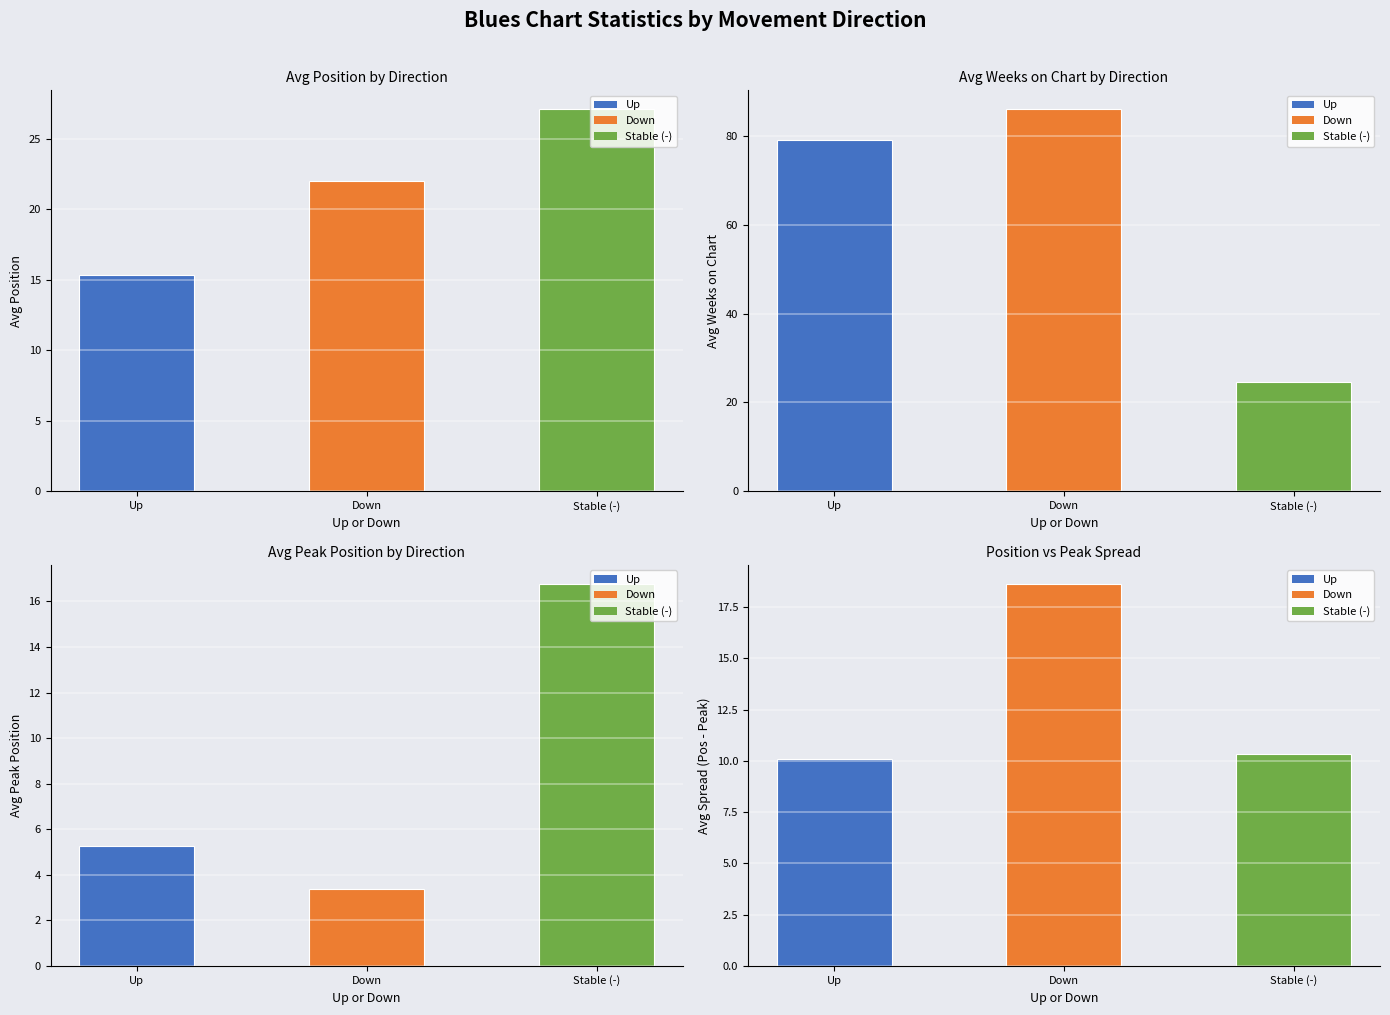

At how many categories does at least one series exceed 17?

3